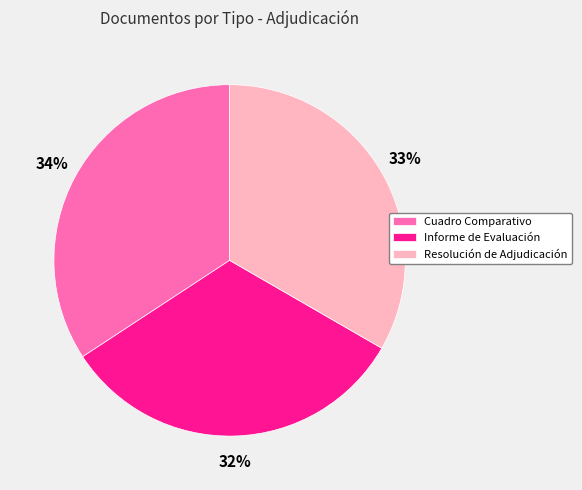

Does Cuadro Comparativo account for over 50% of the chart?

No